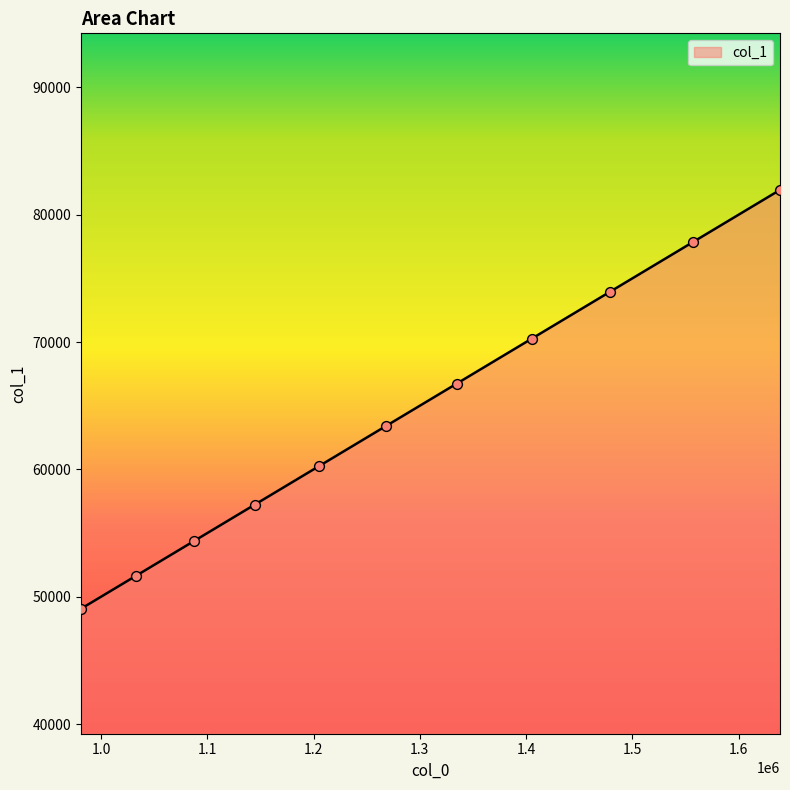

What is the change in value from 1204678.1465508281 to 1032860.9258990162?

-8590.9